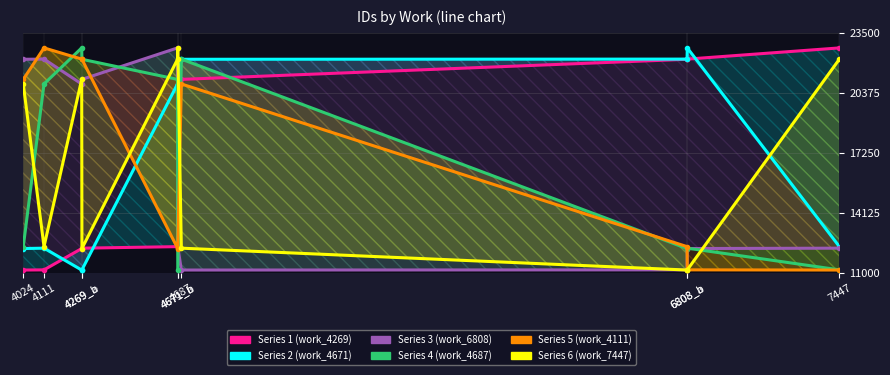

Reading right to left, transcribe all the data shown in this chart.

Series 1 (work_4269): 22714	22131	22122	21075	20836	12364	12284	12265	11154	11145
Series 2 (work_4671): 12364	22714	22131	22122	21075	20836	11154	11145	12284	12265
Series 3 (work_6808): 12284	12265	11154	11145	12364	22714	21075	20836	22131	22122
Series 4 (work_4687): 11154	12284	12265	22131	11145	21075	22122	22714	20836	12364
Series 5 (work_4111): 11145	11154	12364	20836	12265	12284	22122	22131	22714	21075
Series 6 (work_7447): 22131	11154	11145	12284	22714	22122	12265	21075	12364	20836